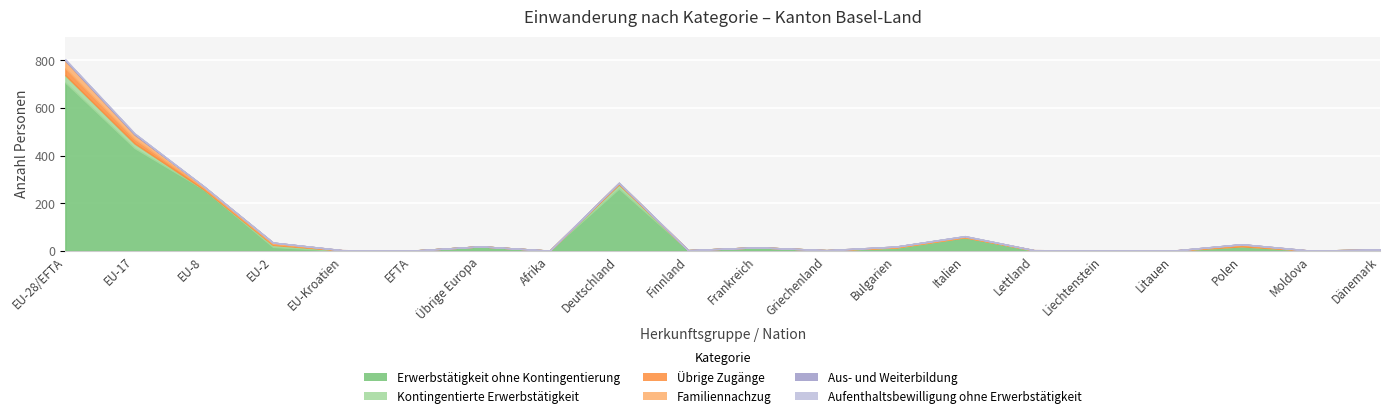

What position from the right is EU-17?

19